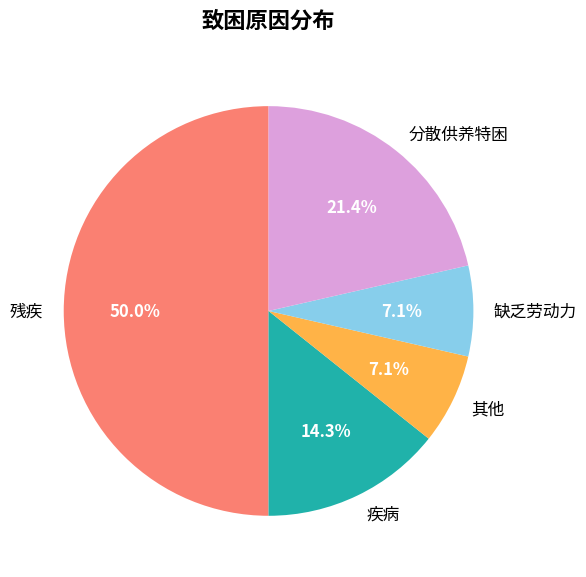

Does 分散供养特困 account for over 50% of the chart?

No